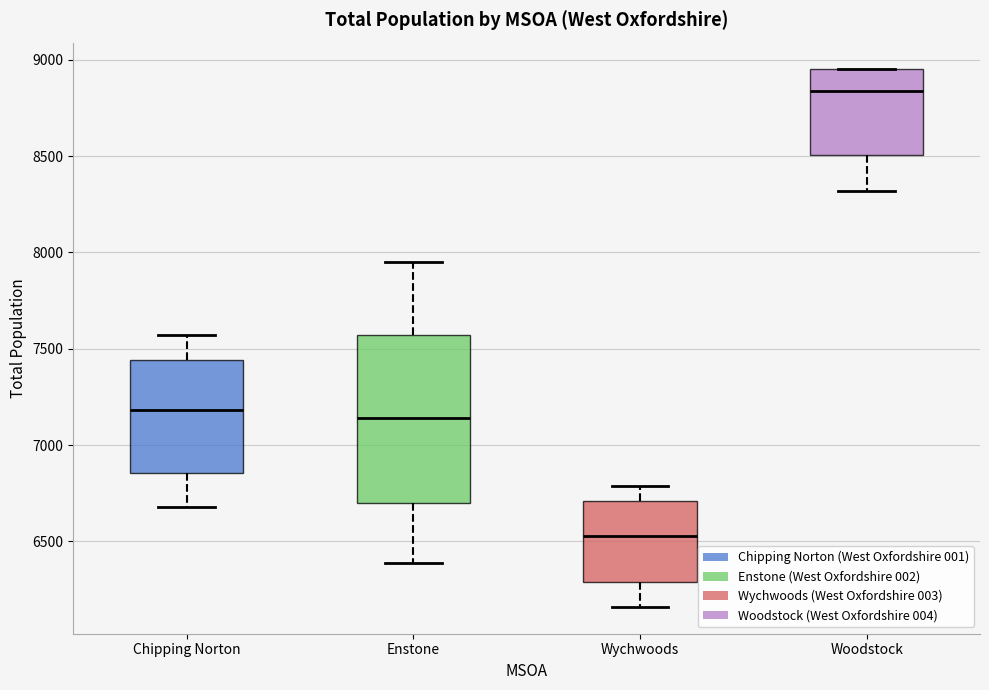

Comparing the boxes themselves (not the whiskers), which one is the tallest?

Enstone